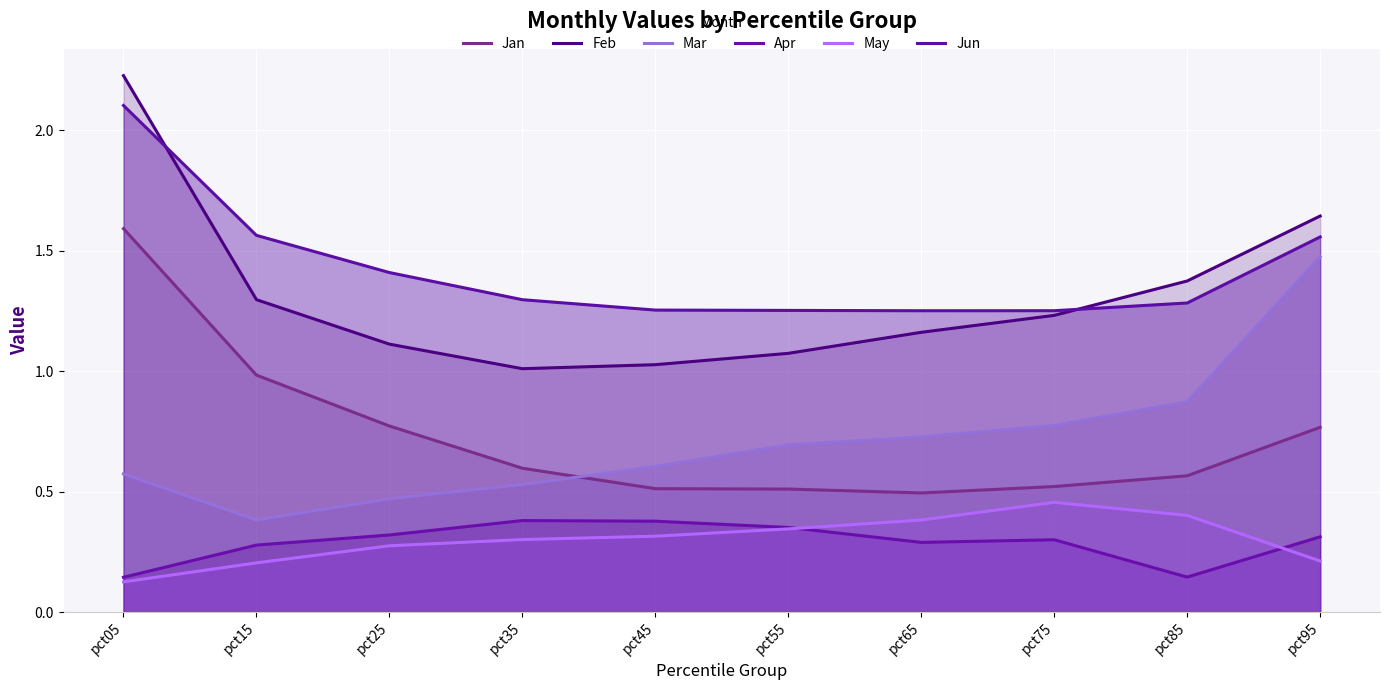

How many lines are shown in the chart?

6